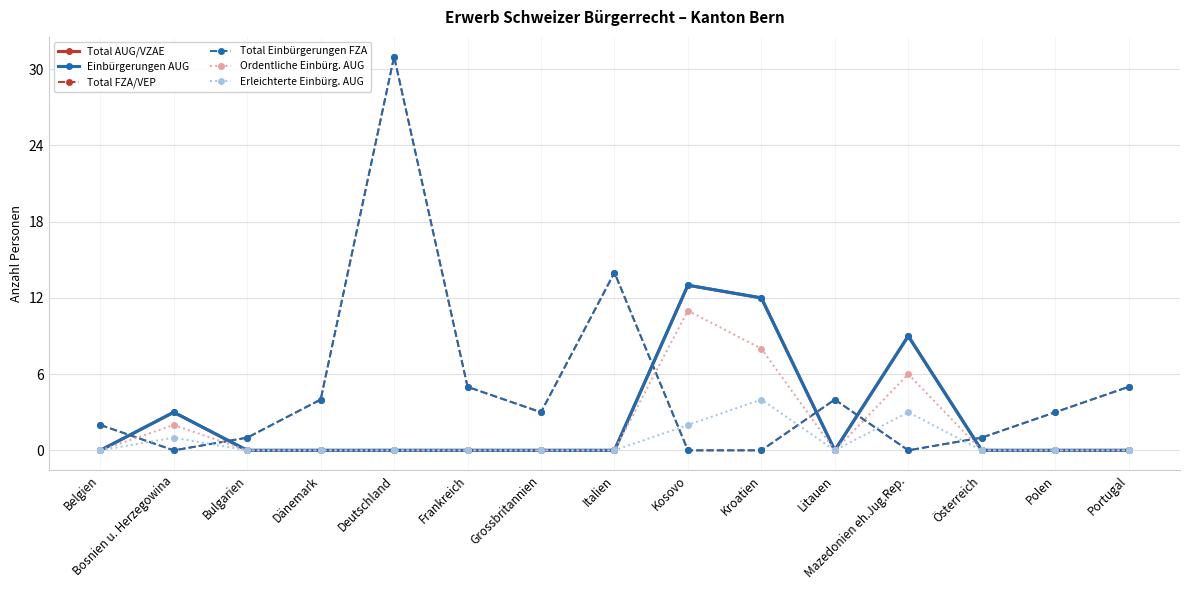

True or false: Erleichterte Einbürg. AUG and Total AUG/VZAE cross at least once.

False